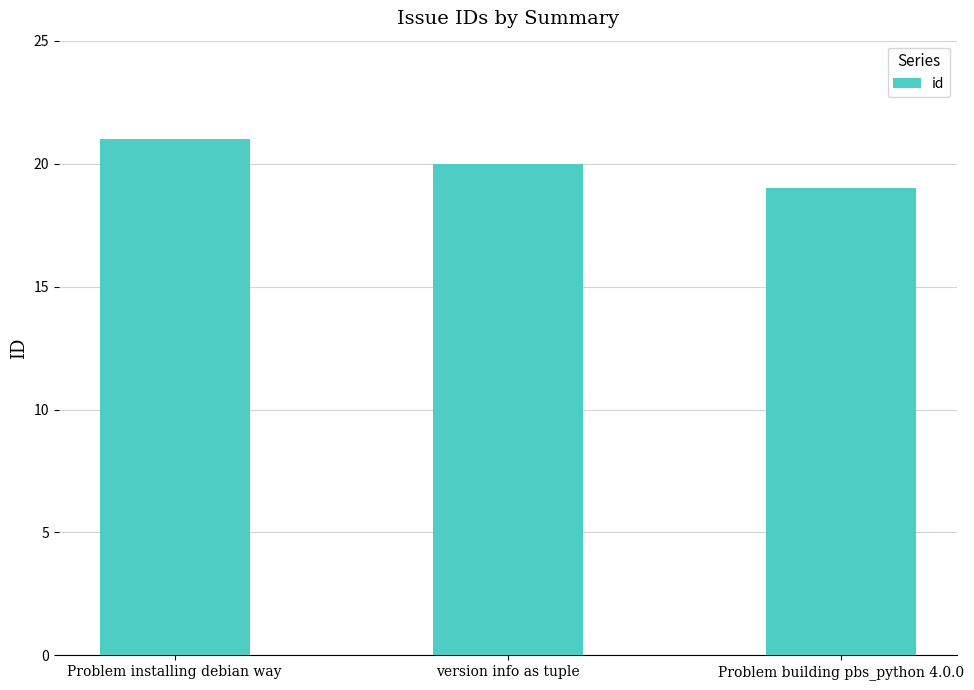

Where is the data nearest to the value 20?

version info as tuple